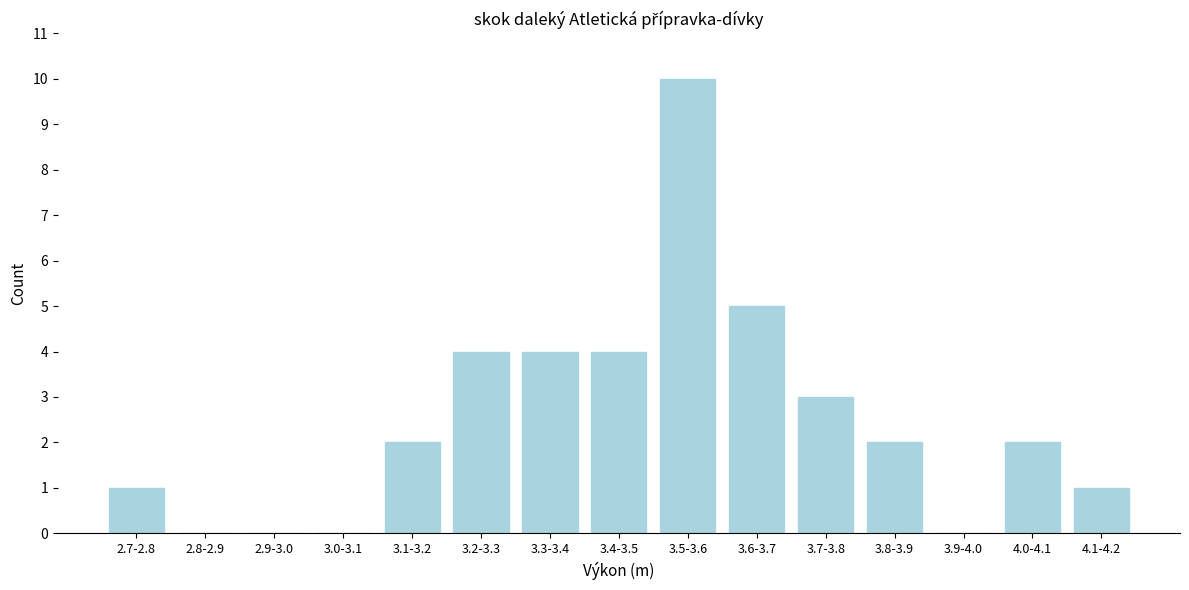

Reading left to right, list all the values displayed in this chart.

2.7-2.8=1	2.8-2.9=0	2.9-3.0=0	3.0-3.1=0	3.1-3.2=2	3.2-3.3=4	3.3-3.4=4	3.4-3.5=4	3.5-3.6=10	3.6-3.7=5	3.7-3.8=3	3.8-3.9=2	3.9-4.0=0	4.0-4.1=2	4.1-4.2=1